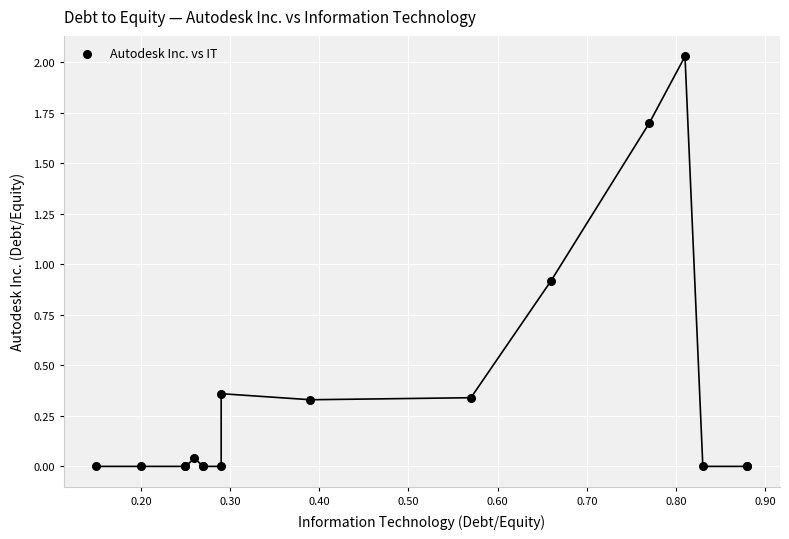

What Y value in the scatter plot is closest to 1?

0.9